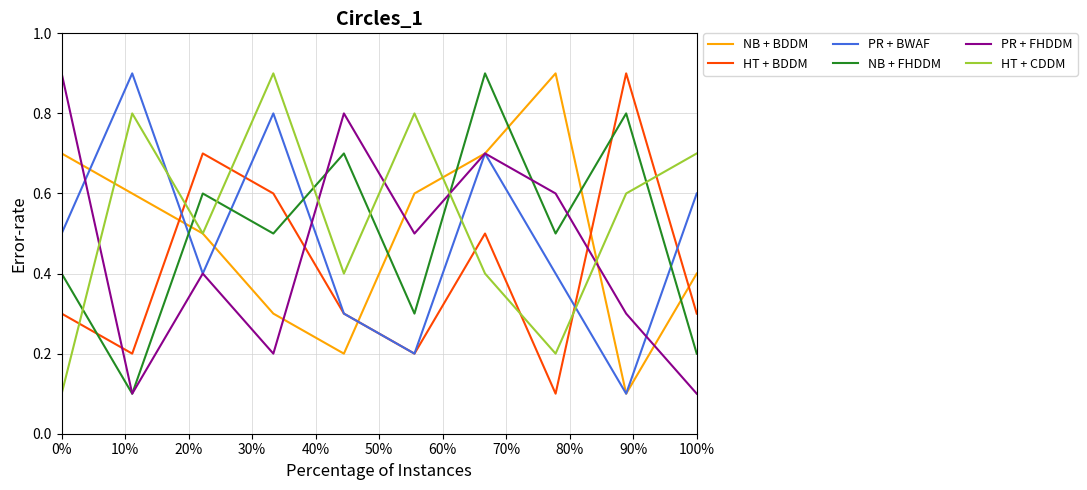

Count the HT + BDDM values in the range 0 to 1.

10